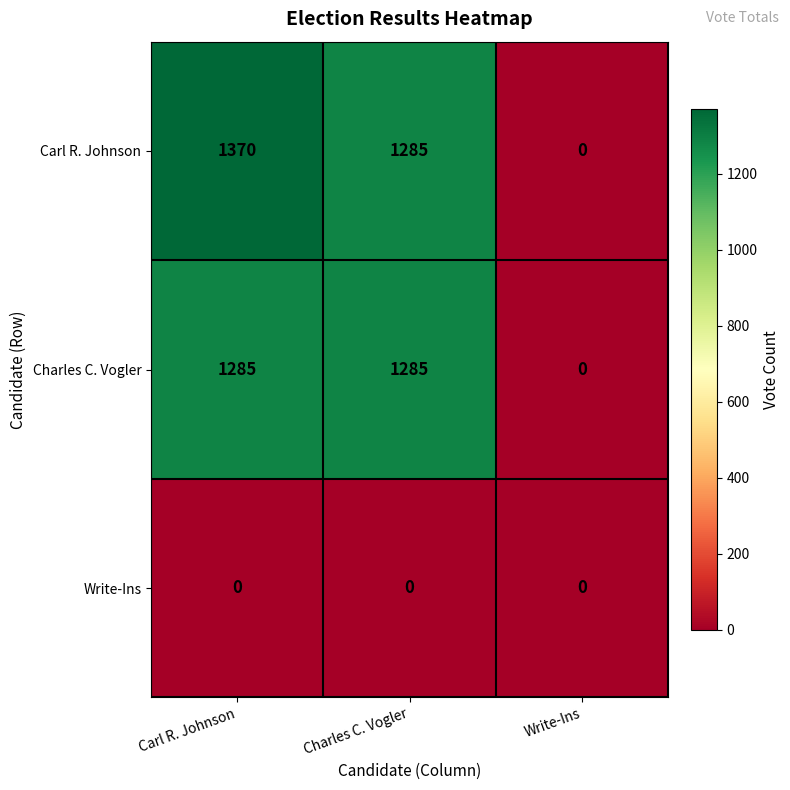

What is the difference between the Carl R. Johnson values at Charles C. Vogler and Write-Ins?

1285